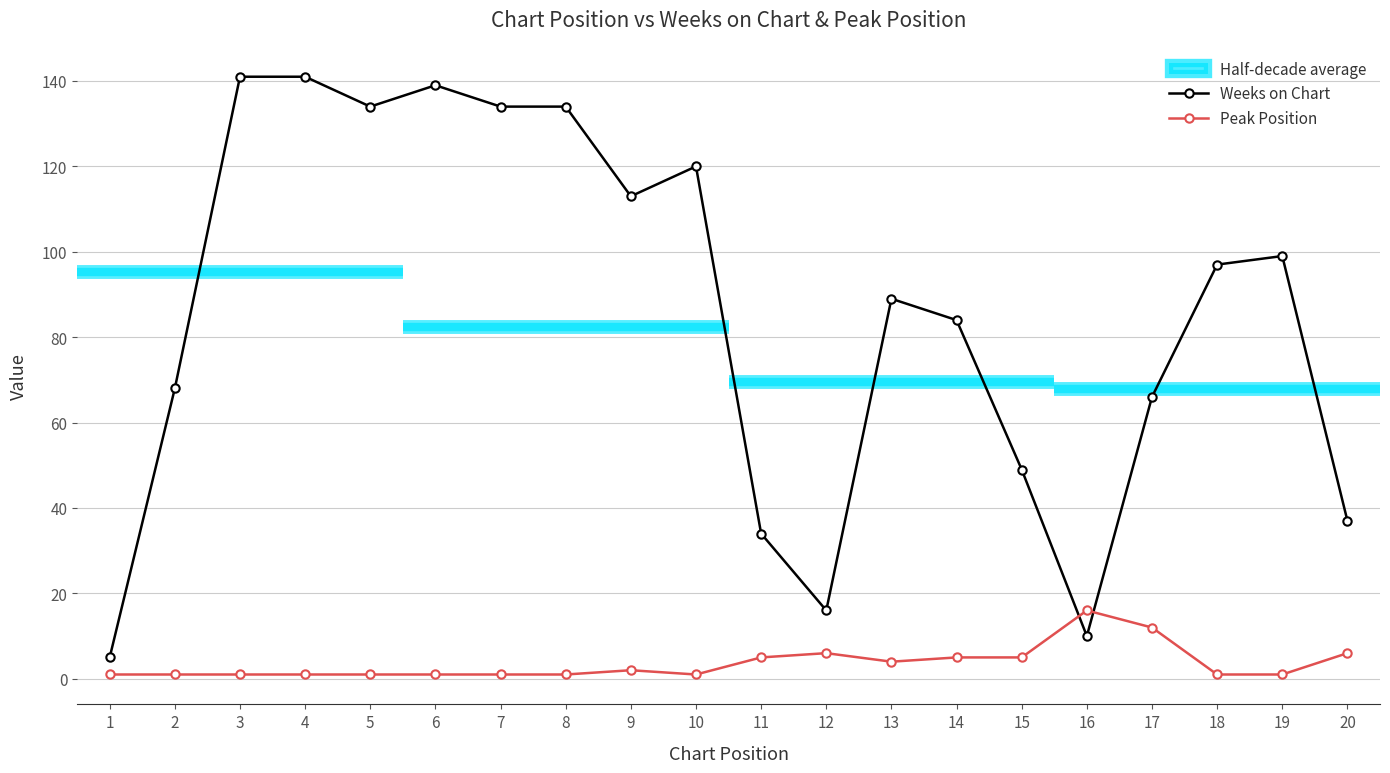

After their last crossing, which series has the higher values: Peak Position or Weeks on Chart?

Weeks on Chart